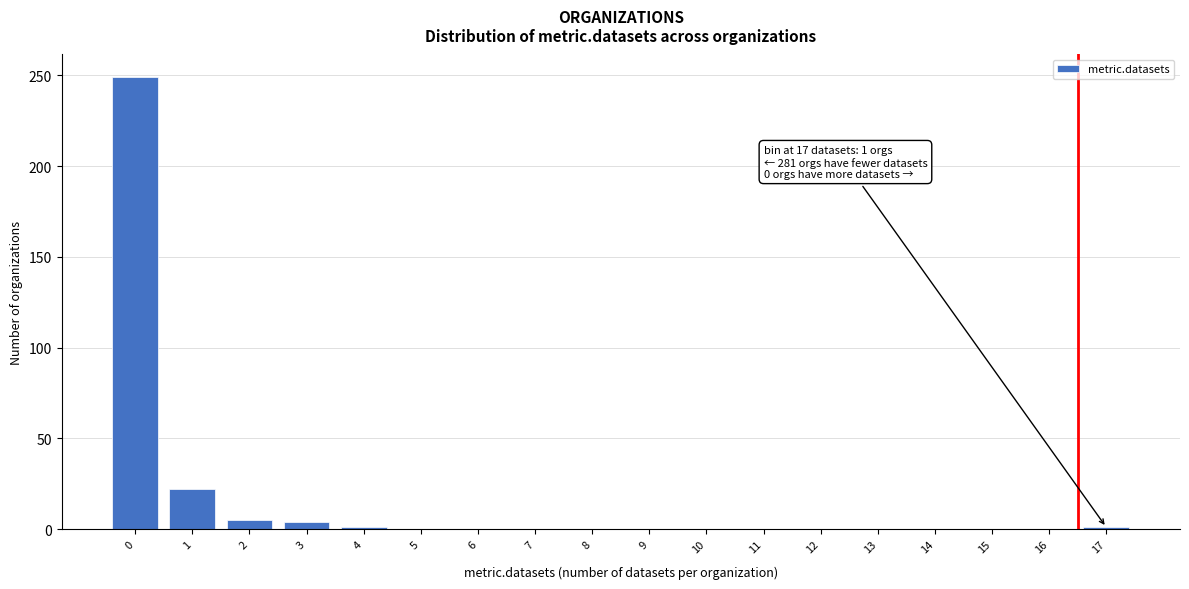

What is the maximum value shown in the chart?

249